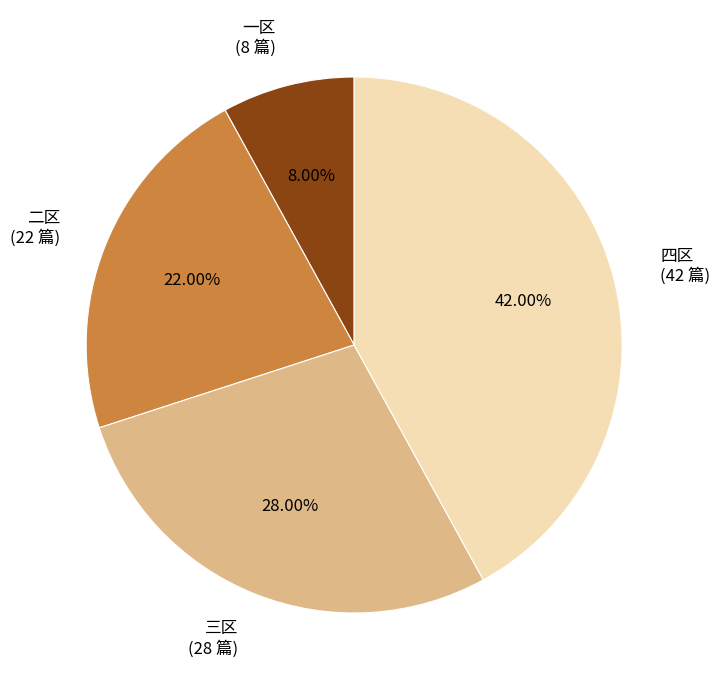

Which category has the smallest portion of the pie?

一区